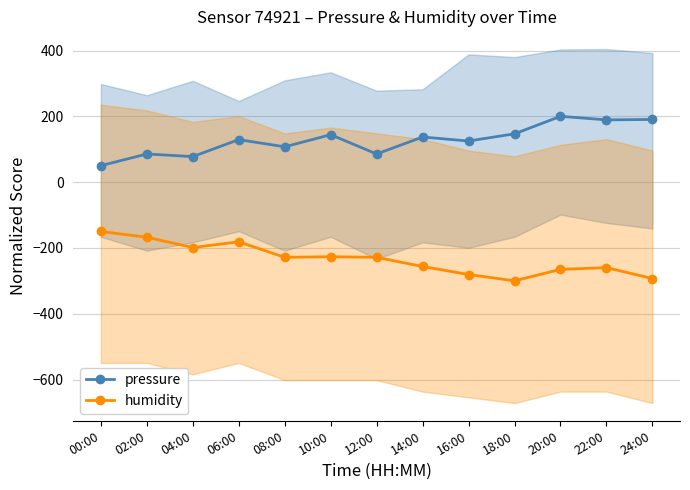

What is the maximum value shown in the chart?

200.0